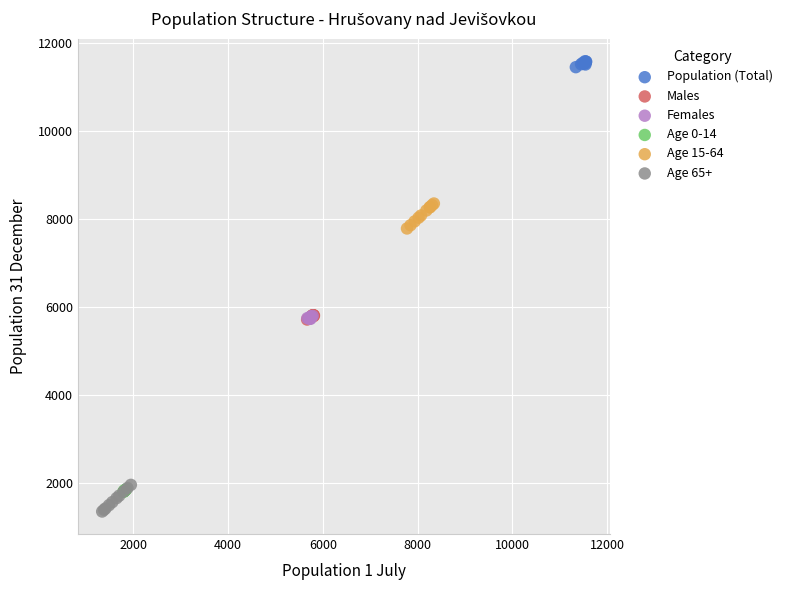

Which series reaches the maximum Y coordinate?

Population (Total)